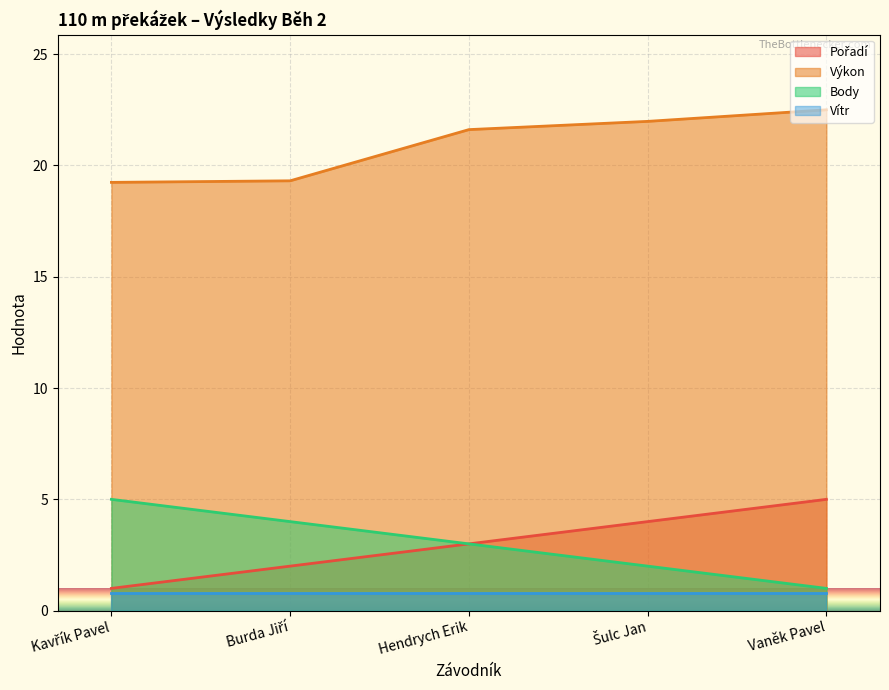

Which series has the largest total across all categories?

Výkon